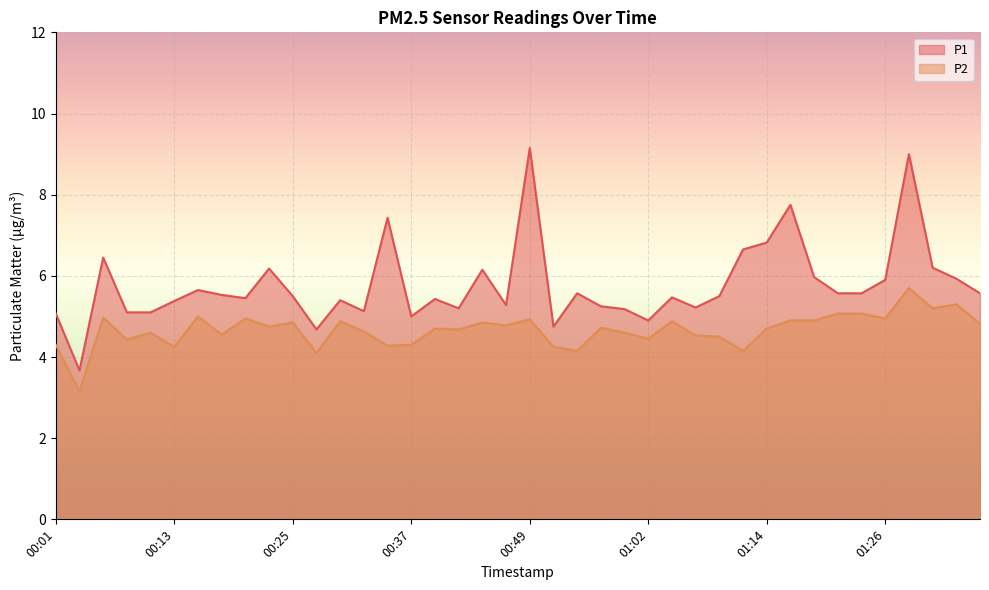

The P2 series shows 4.5 at 01:06. True or false?

True